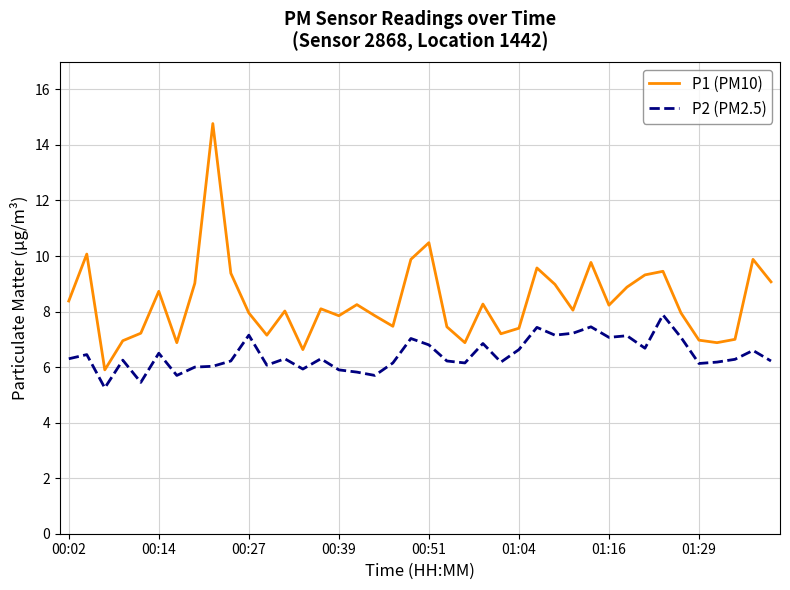

What is the highest value of the P1 (PM10) series?

14.8